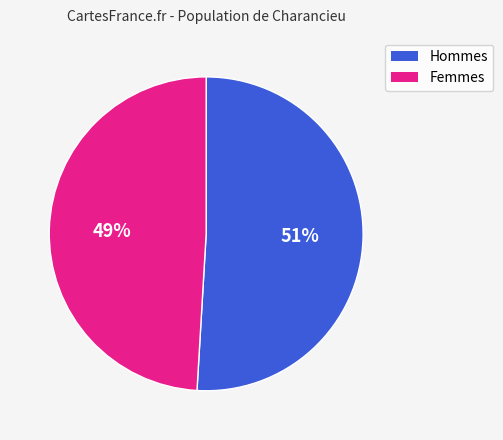

Is there a majority slice in this chart?

Yes